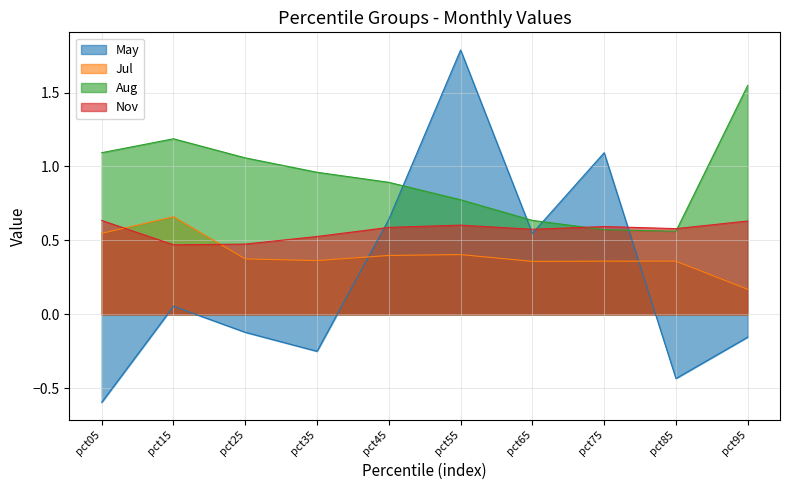

Count the number of data series in this chart.

4